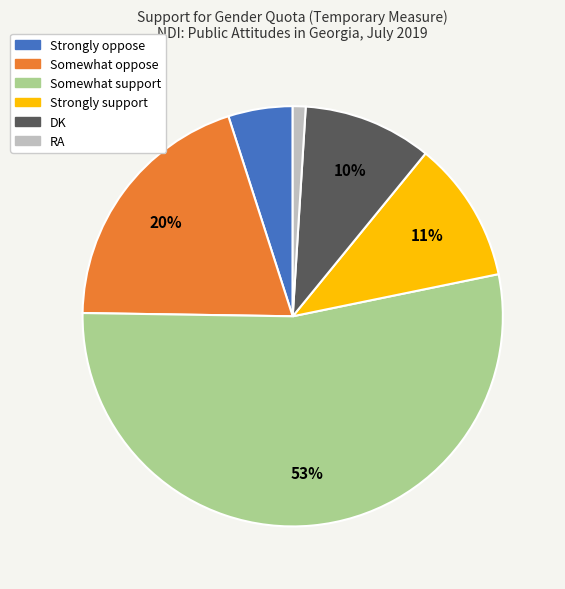

Which category has the biggest portion of the pie?

Somewhat support